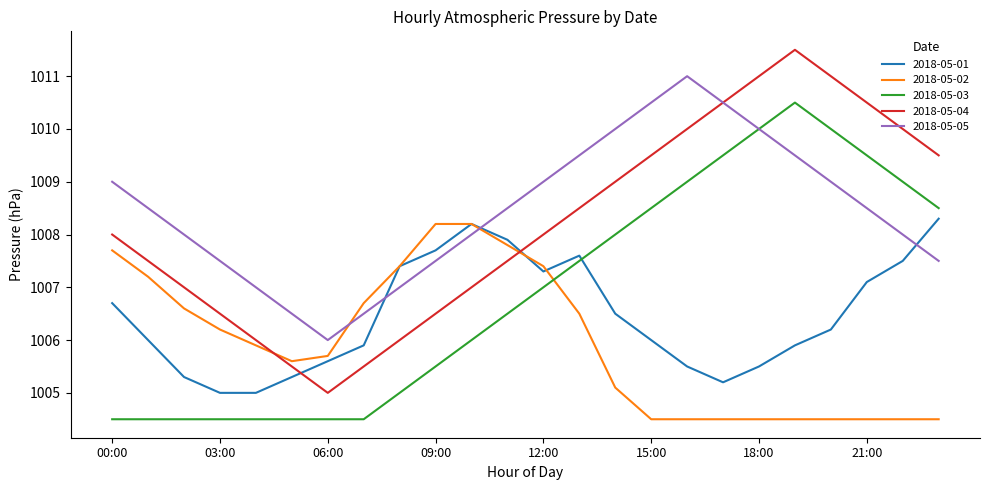

True or false: 2018-05-04 and 2018-05-03 intersect in this chart.

False